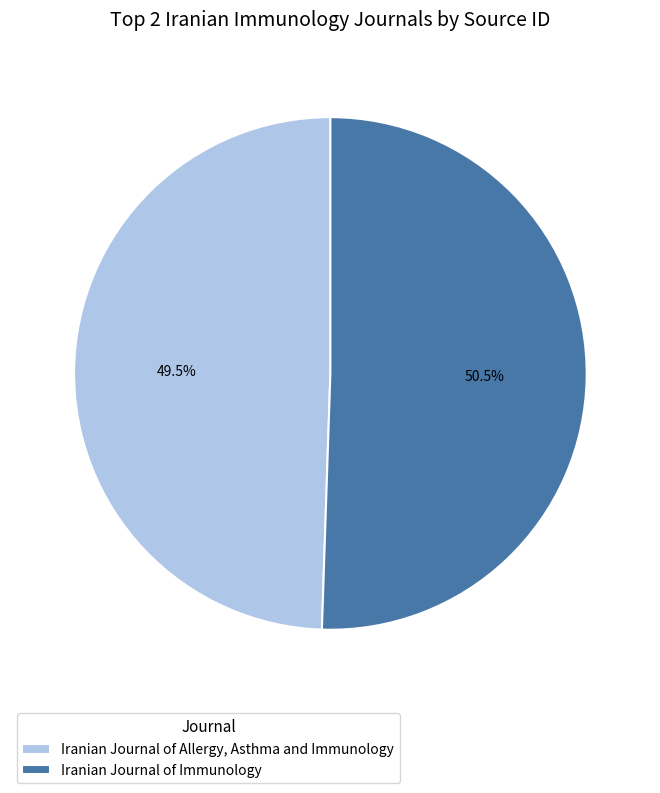

Is it true that Iranian Journal of Allergy, Asthma and Immunology is 38% of the pie?

False